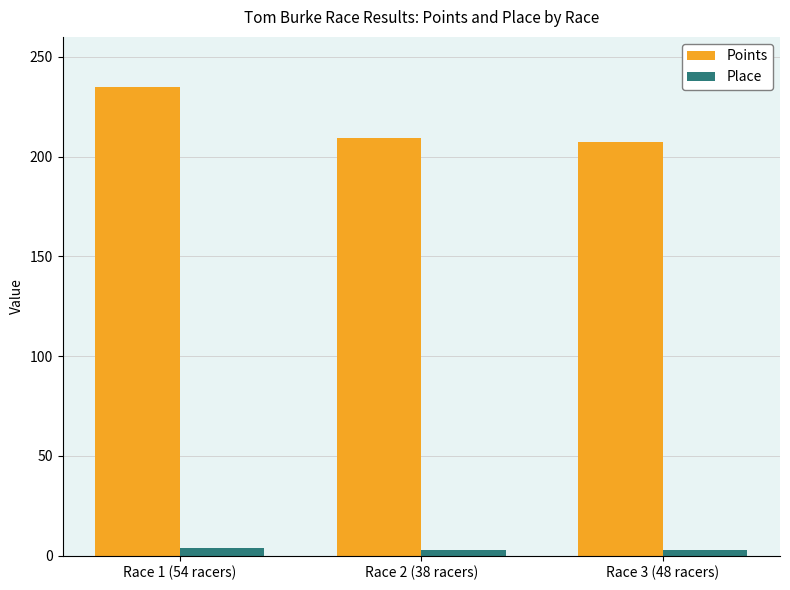

What is the maximum value shown in the chart?

234.8